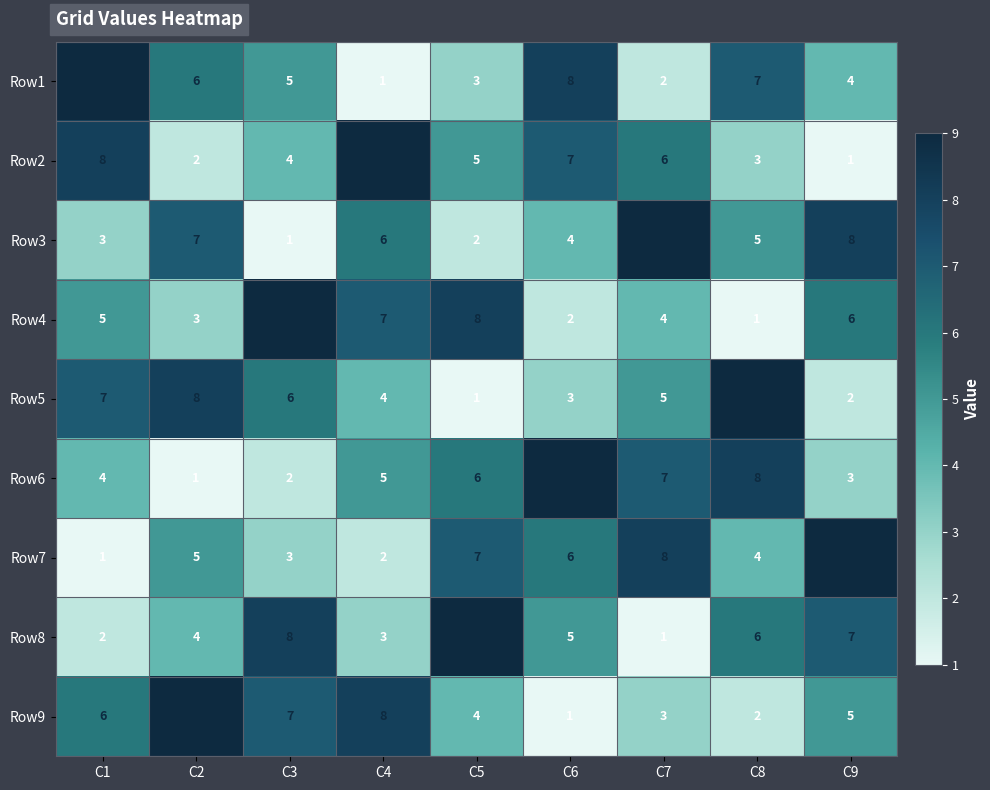

What is the total value across all series at C9?

45